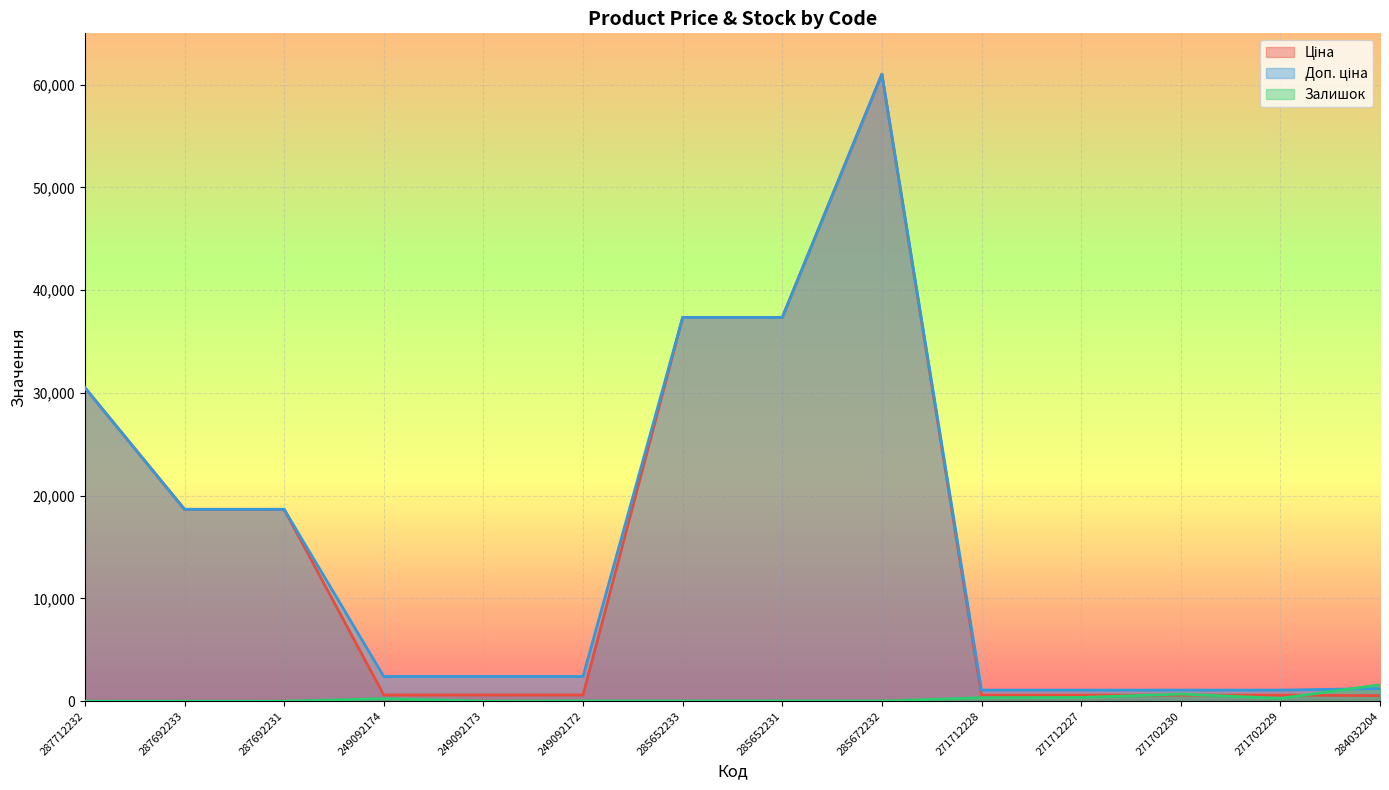

Is it true that Залишок equals 601.6 at 271712227?

False